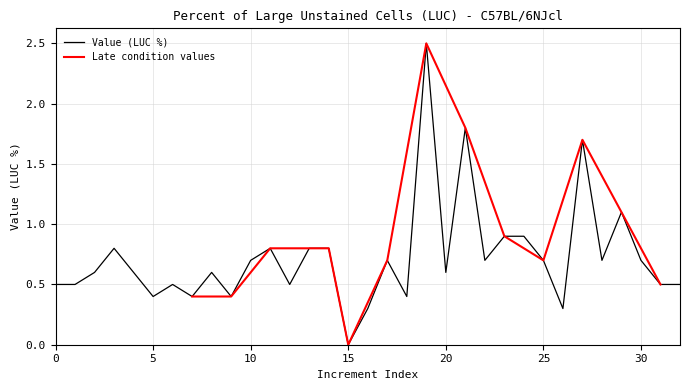

What is the change in value from Late to Early?

-0.3